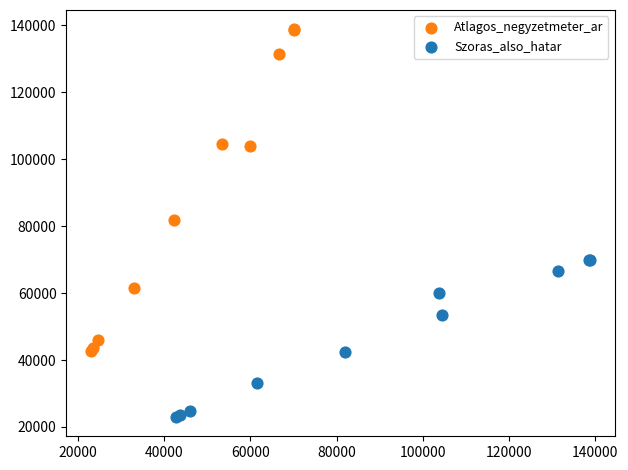

Which series reaches the maximum Y coordinate?

Atlagos_negyzetmeter_ar